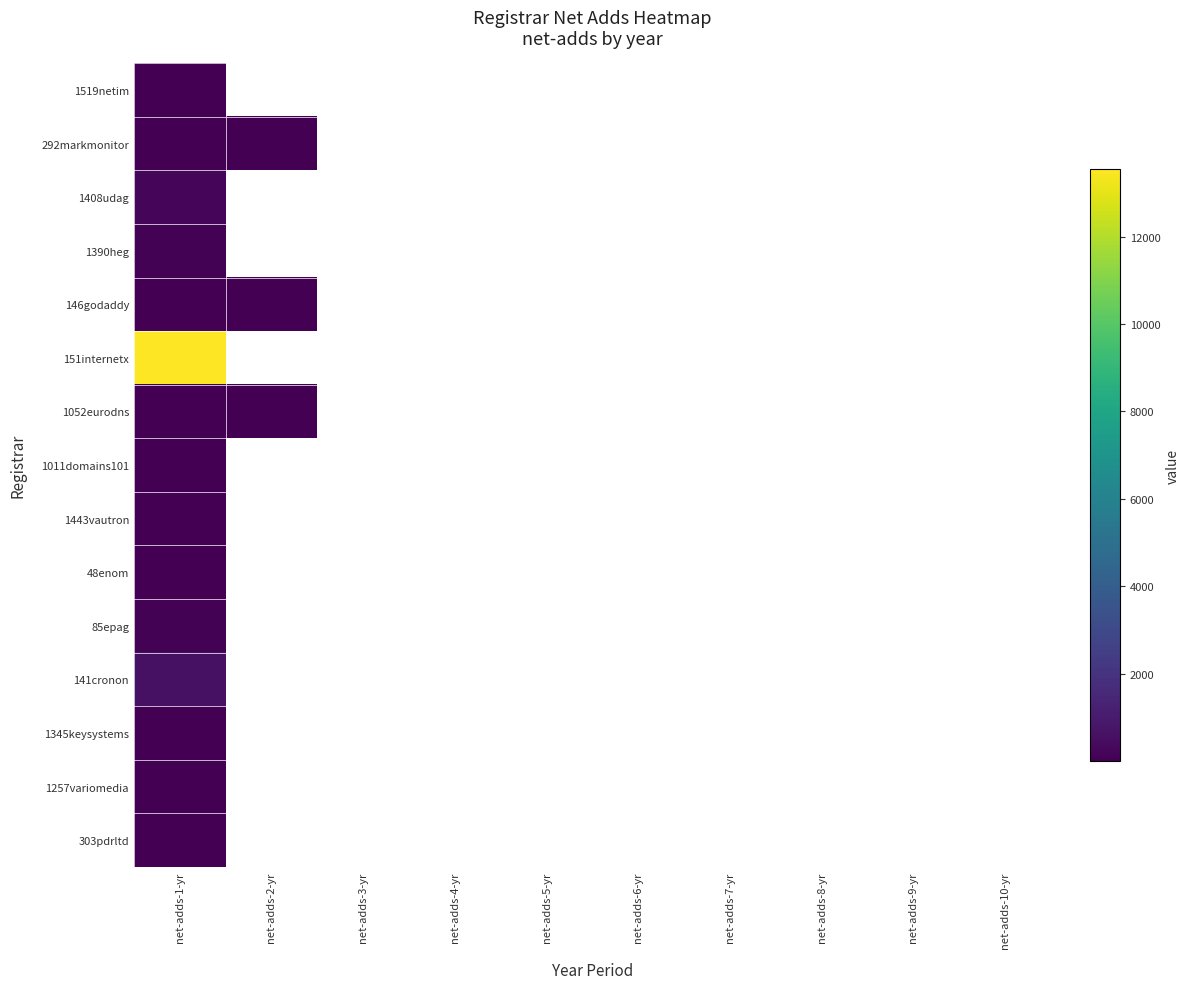

At how many categories does at least one series exceed 2203?

1